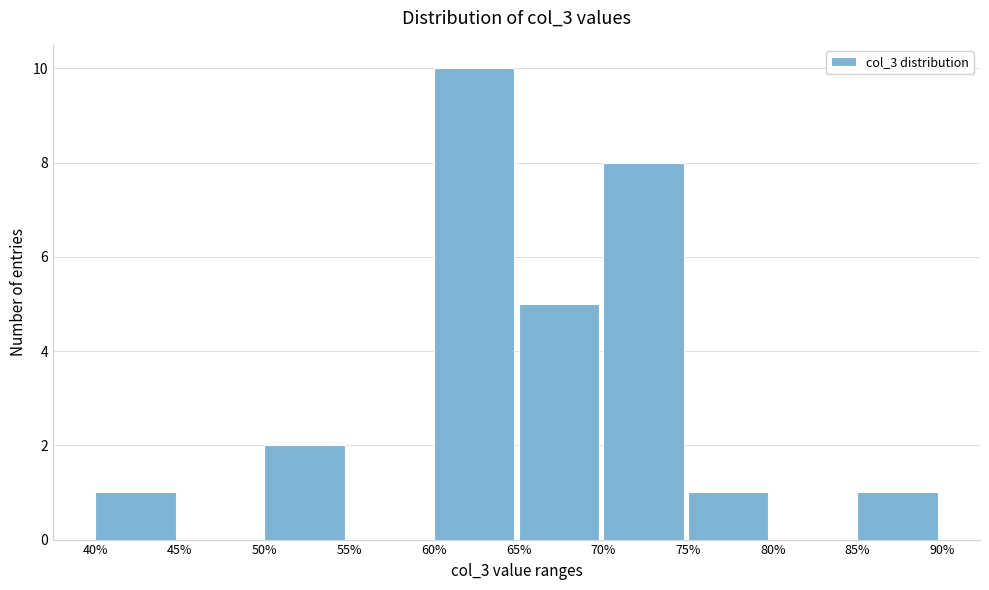

How tall is the bar that spans 50% to 55% on the x-axis? The values are not printed on the chart, so give them approximately, as read against the axis.

2